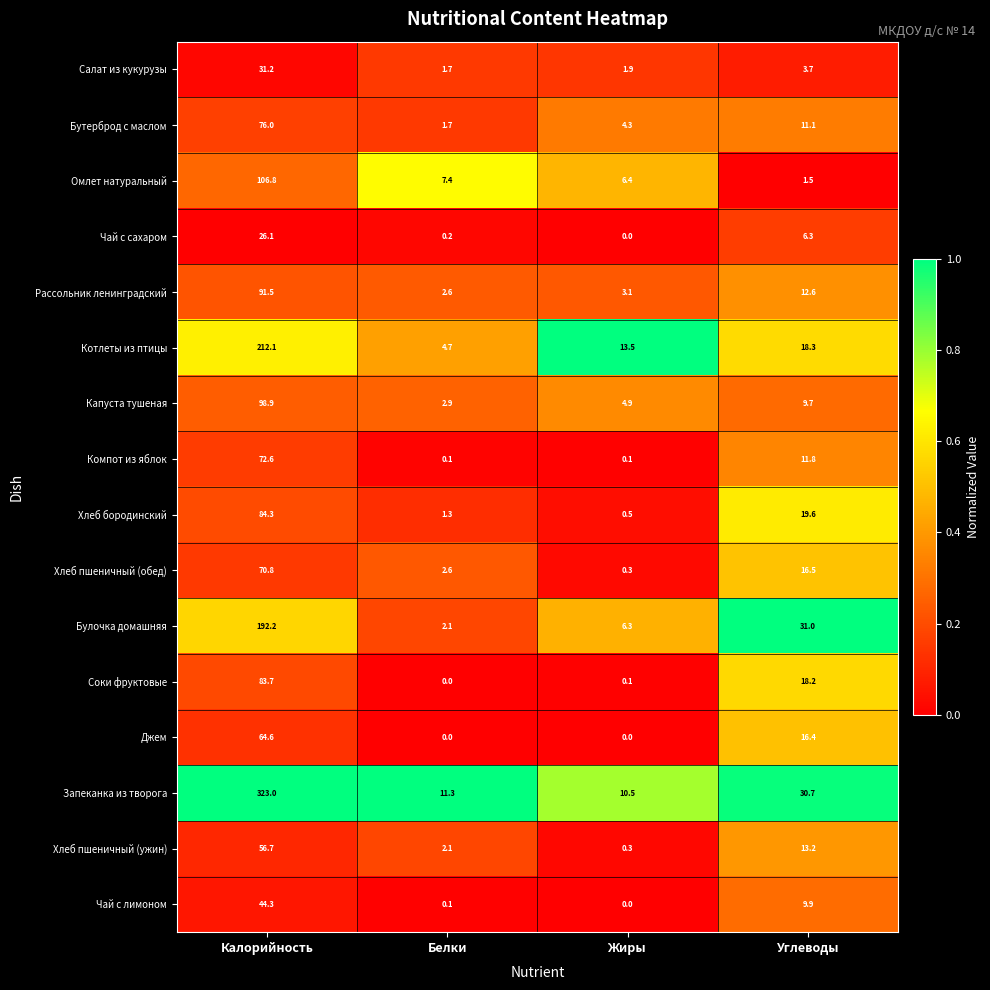

True or false: Салат из кукурузы has a value of 31.2 at Калорийность.

True